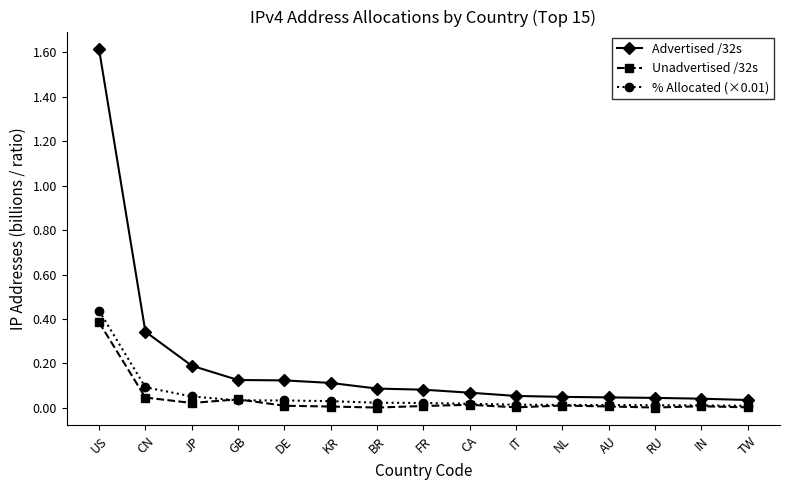

How many lines are shown in the chart?

3